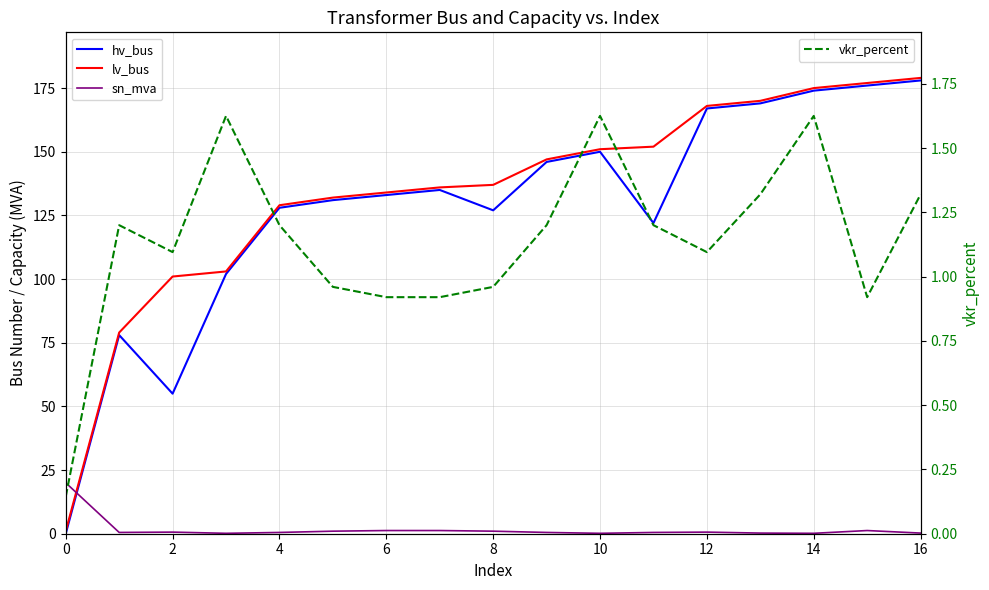

What is the difference between the maximum and minimum values in the hv_bus series?

178.0